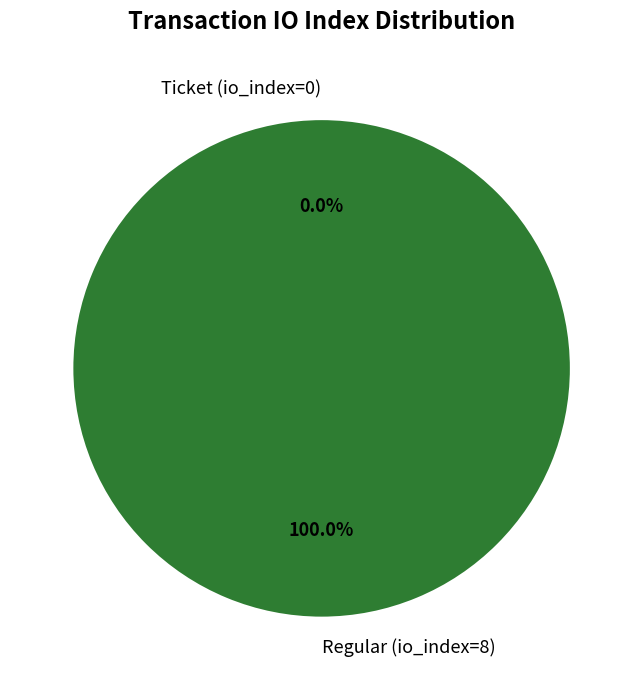

Which category has the smallest portion of the pie?

Ticket (io_index=0)